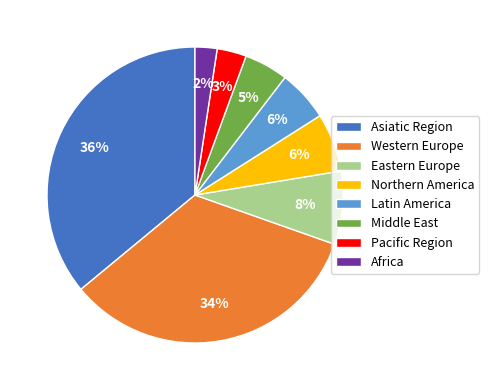

How many segments does this pie chart have?

8